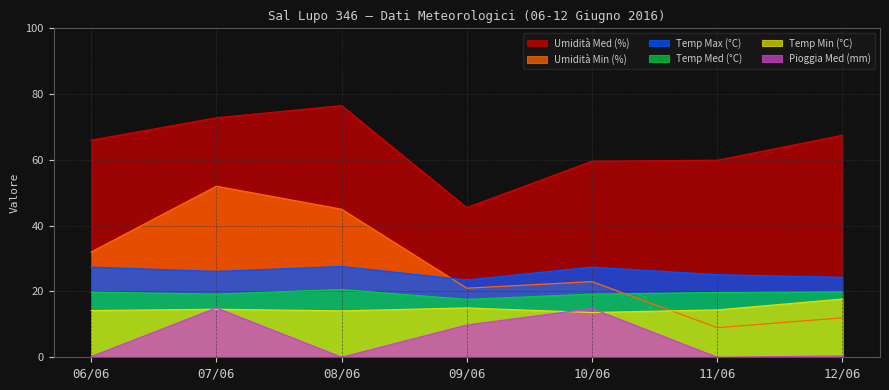

How many values in Pioggia Med (mm) are above zero?

5